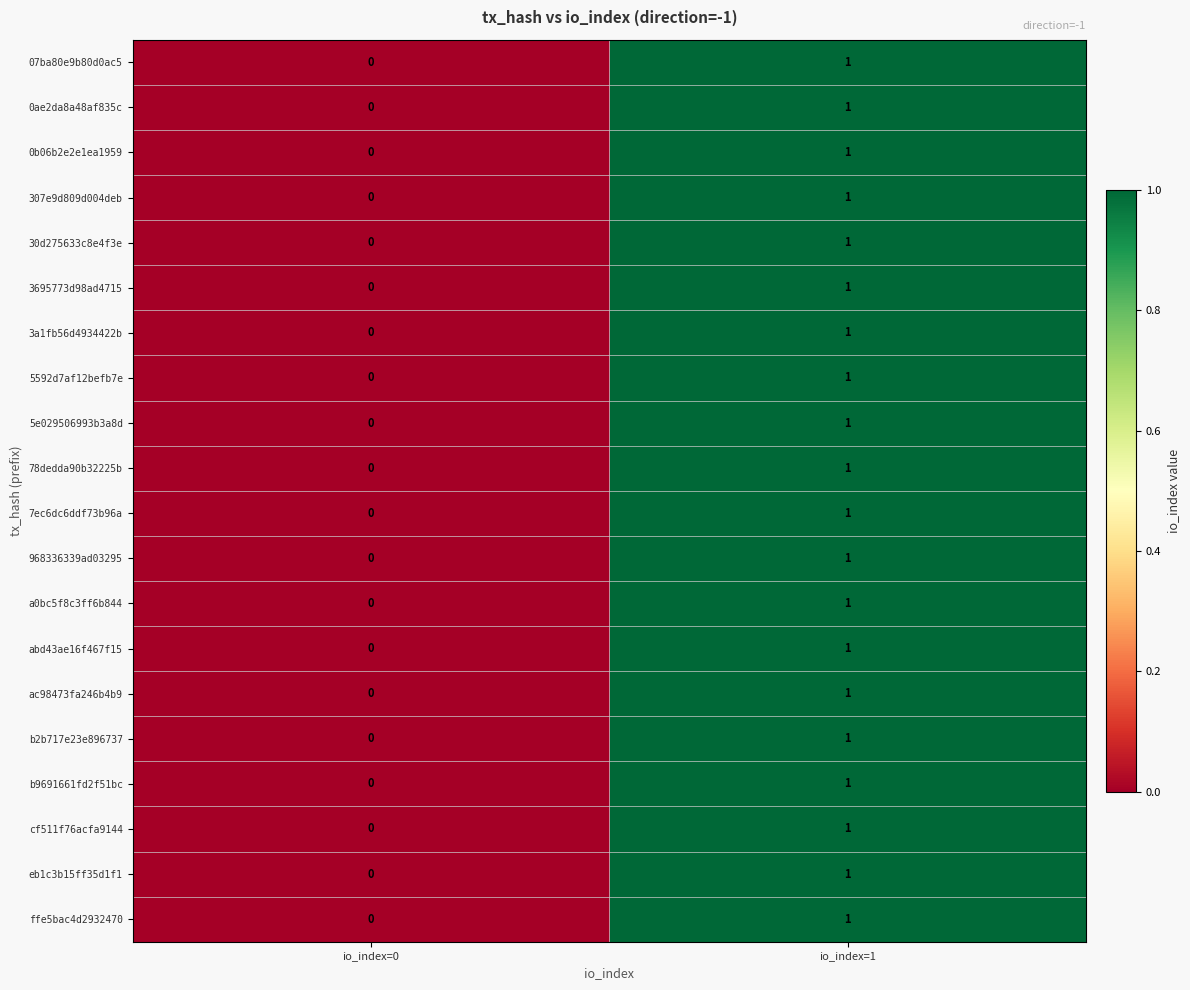

List the labels in order of 3a1fb56d4934422b value, largest first.

io_index=1, io_index=0